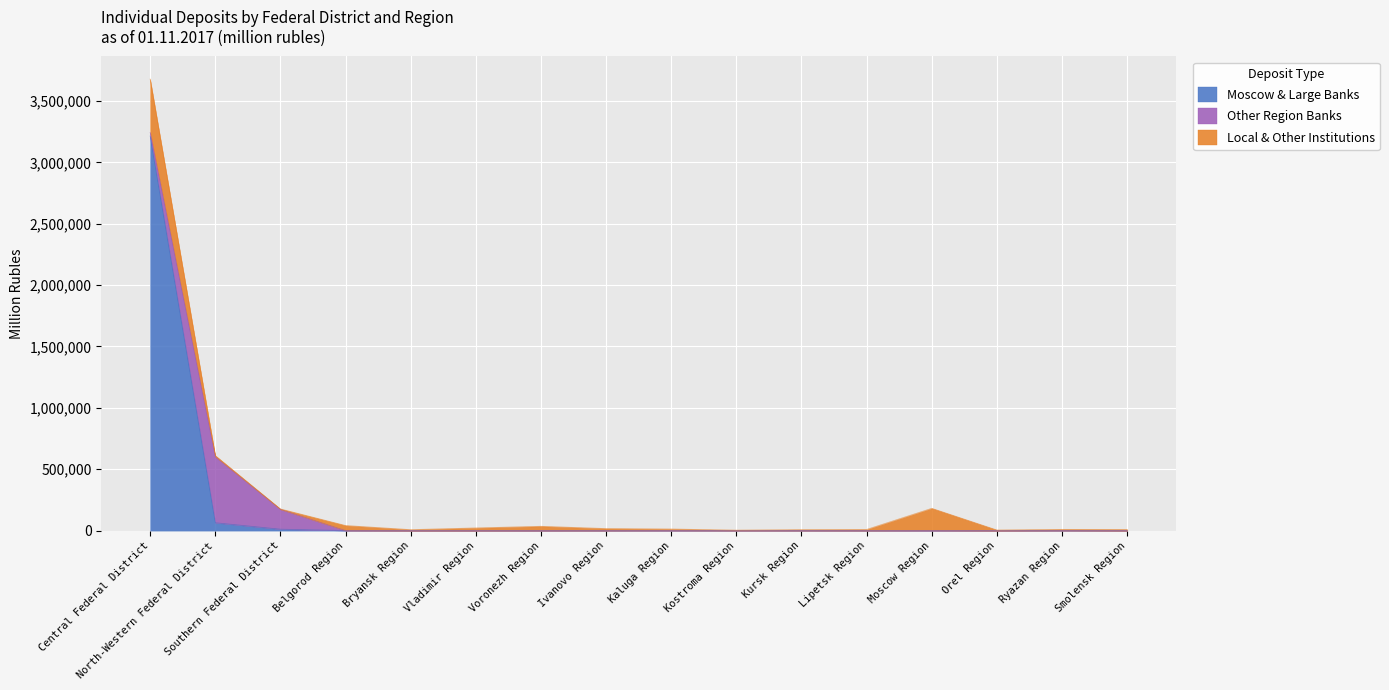

What are all the series names shown in the legend?

Moscow & Large Banks, Other Region Banks, Local & Other Institutions